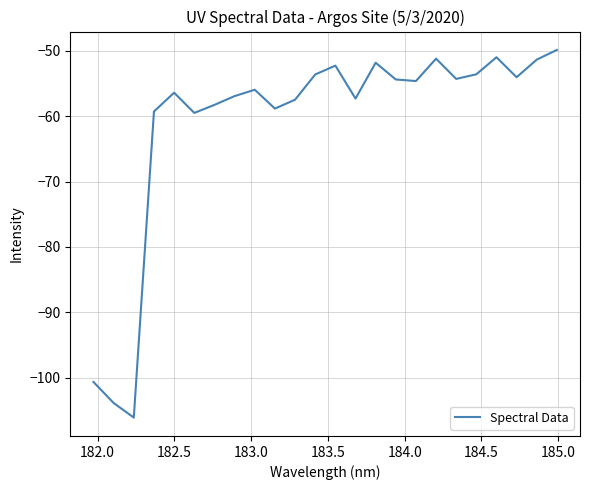

What is the difference between the maximum and minimum values?

56.2